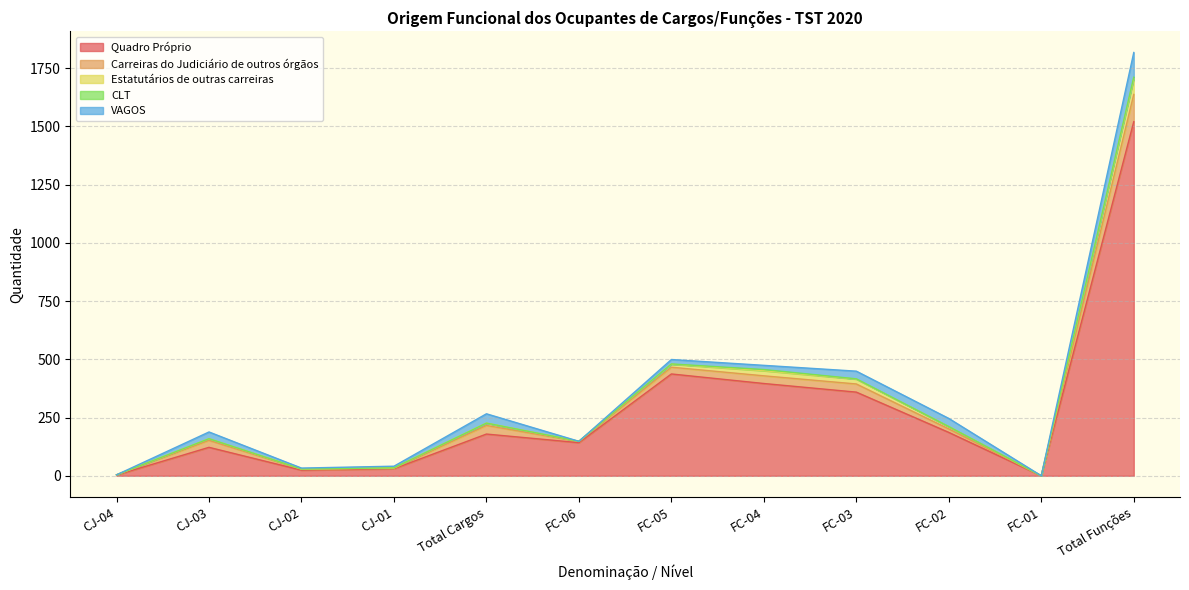

What is the value of the Quadro Próprio point at the 2nd from the left?

122